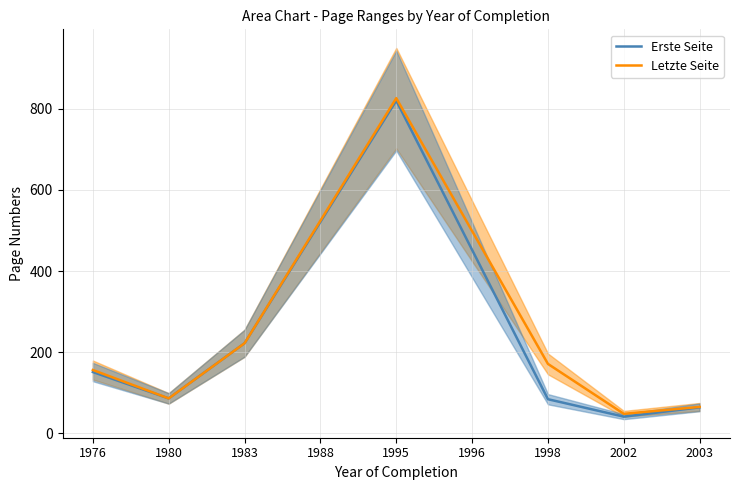

At which label does Letzte Seite first exceed 171?

1983